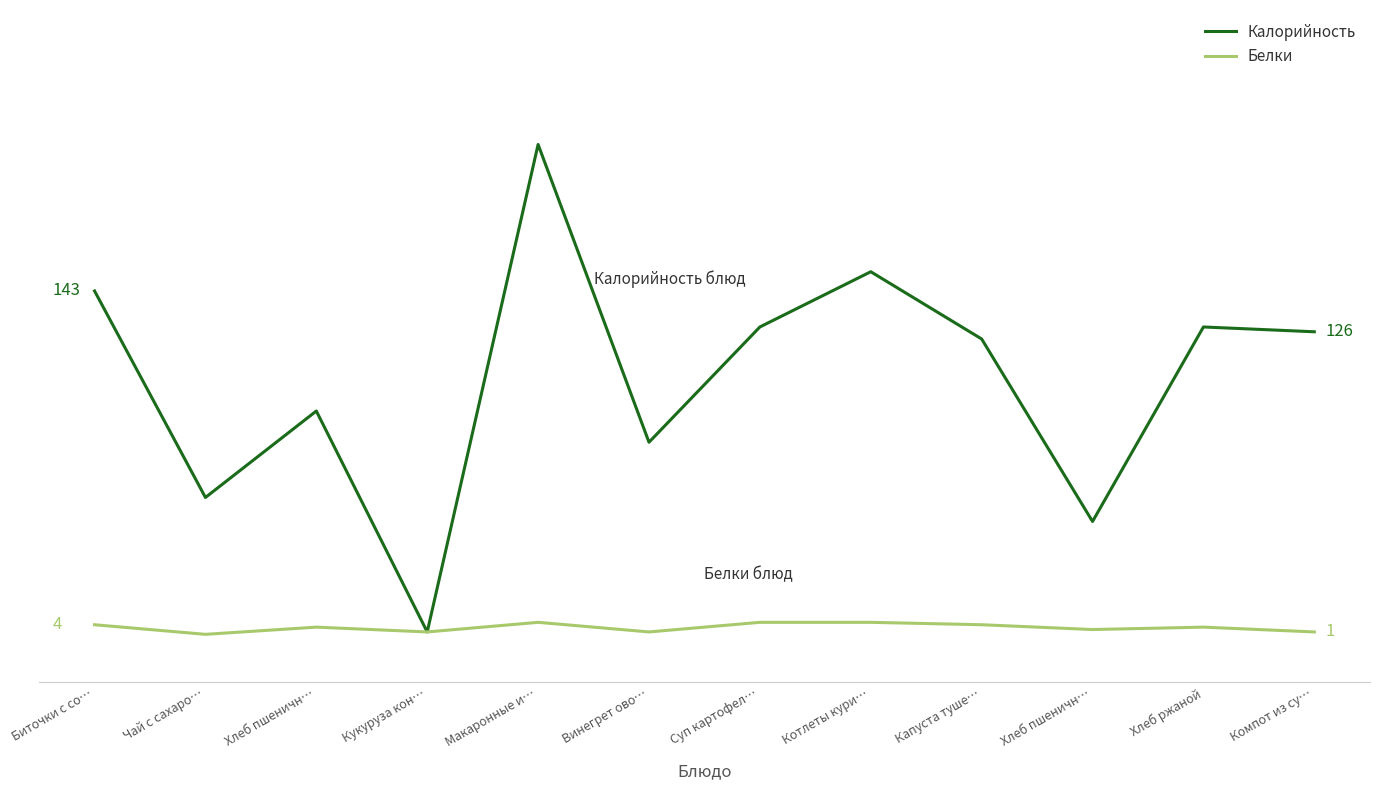

Which series has the largest total across all categories?

Калорийность